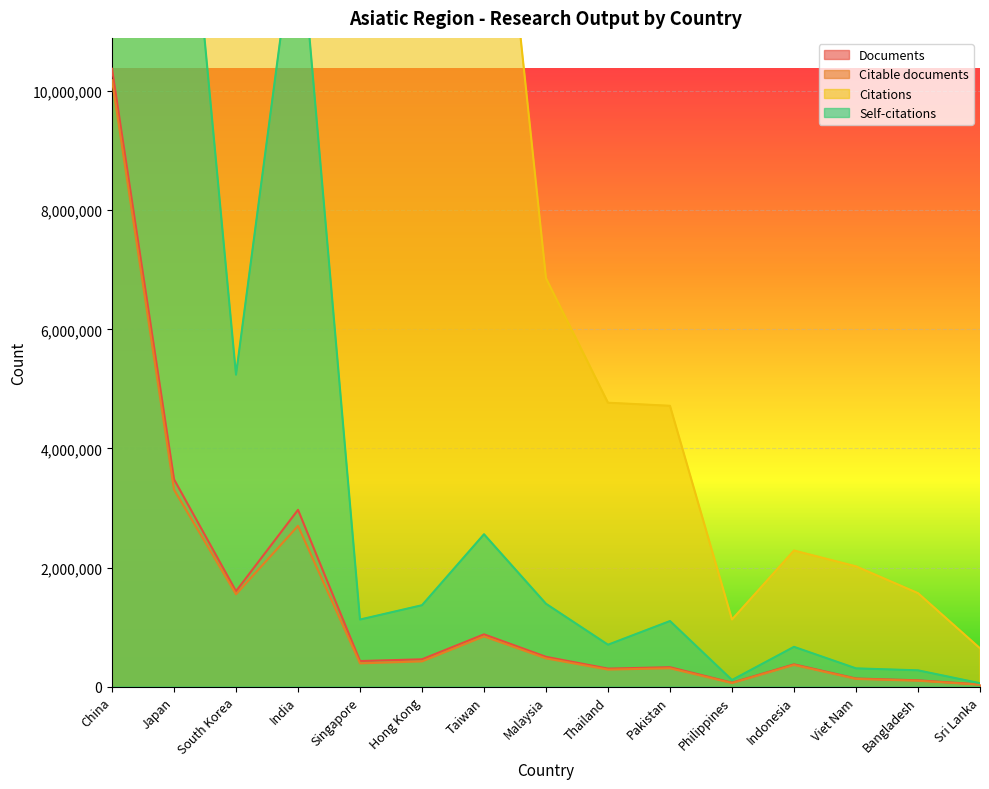

What is the minimum value for Self-citations?

60104